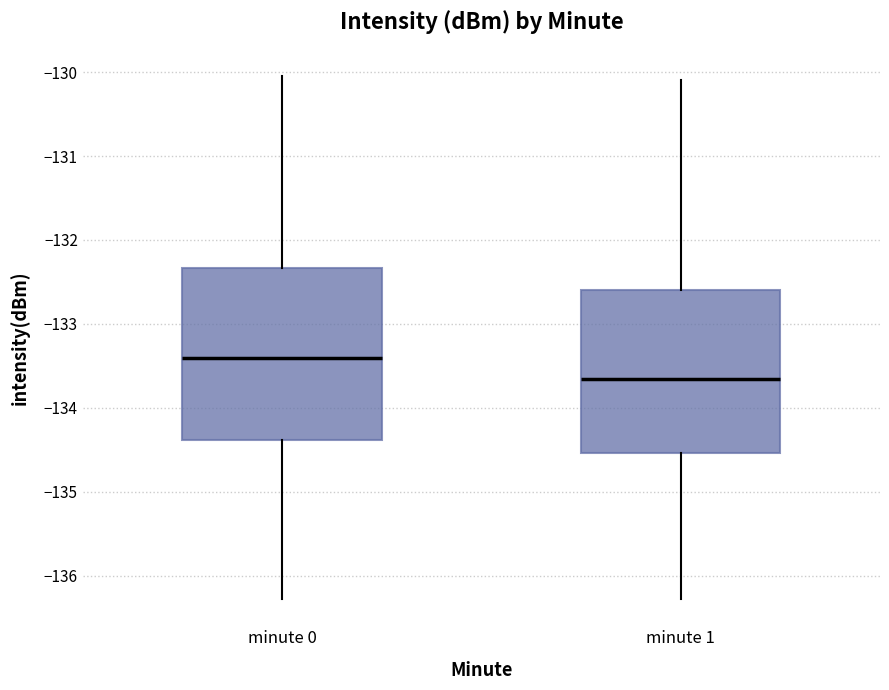

Which box's median line is the highest?

minute 0